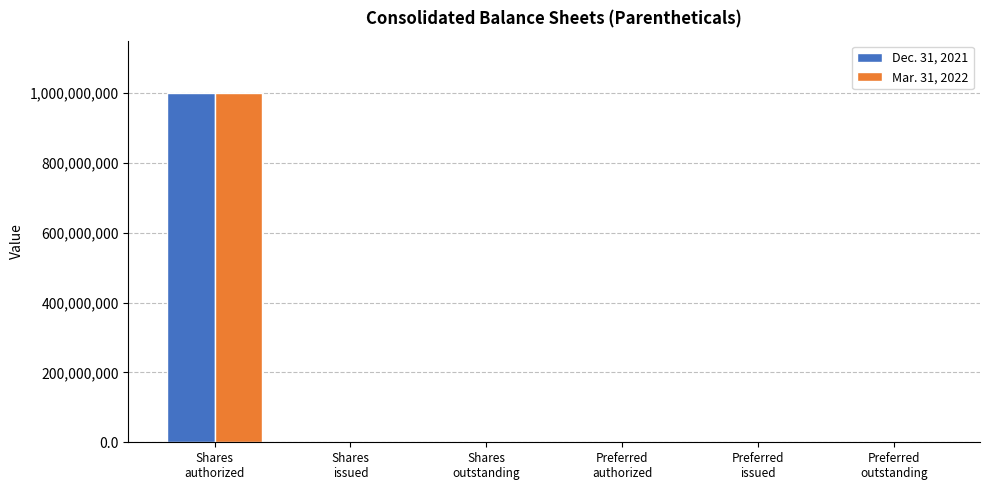

What is the greatest value displayed?

1000000000